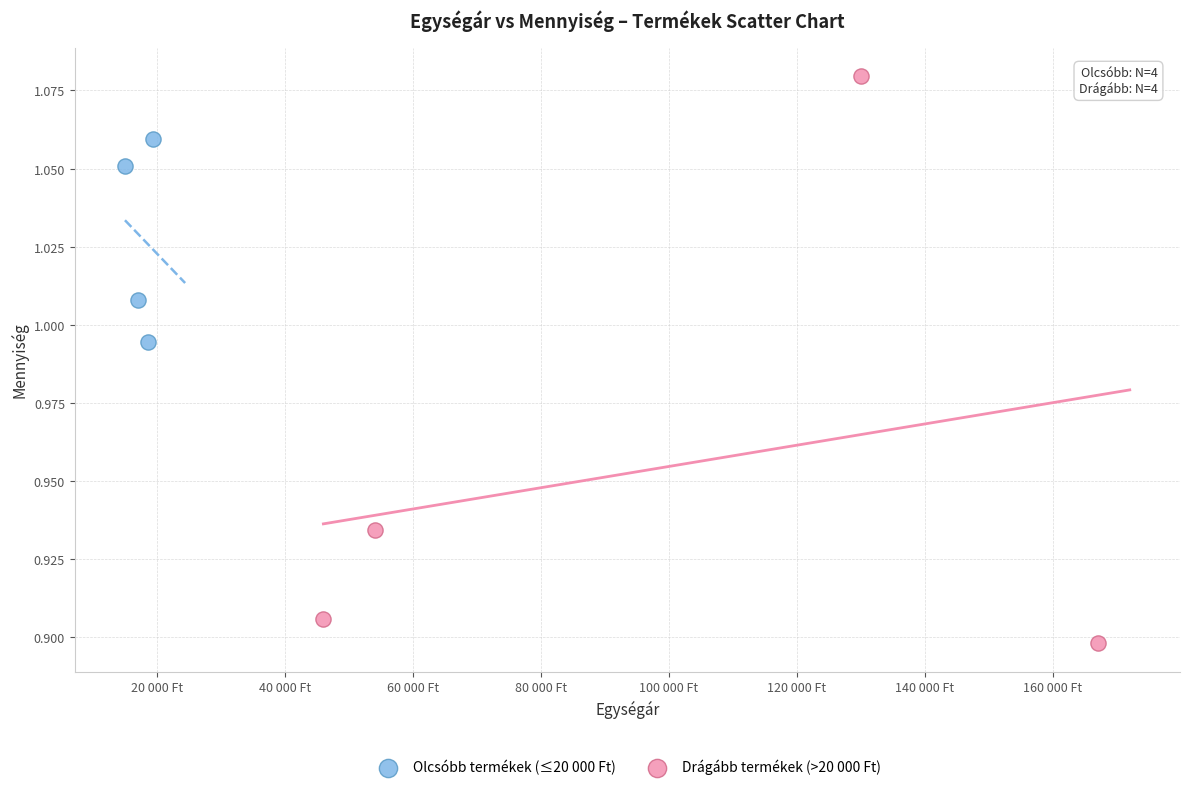

Which series contains the highest Y value?

Olcsóbb termékek (≤20 000 Ft)